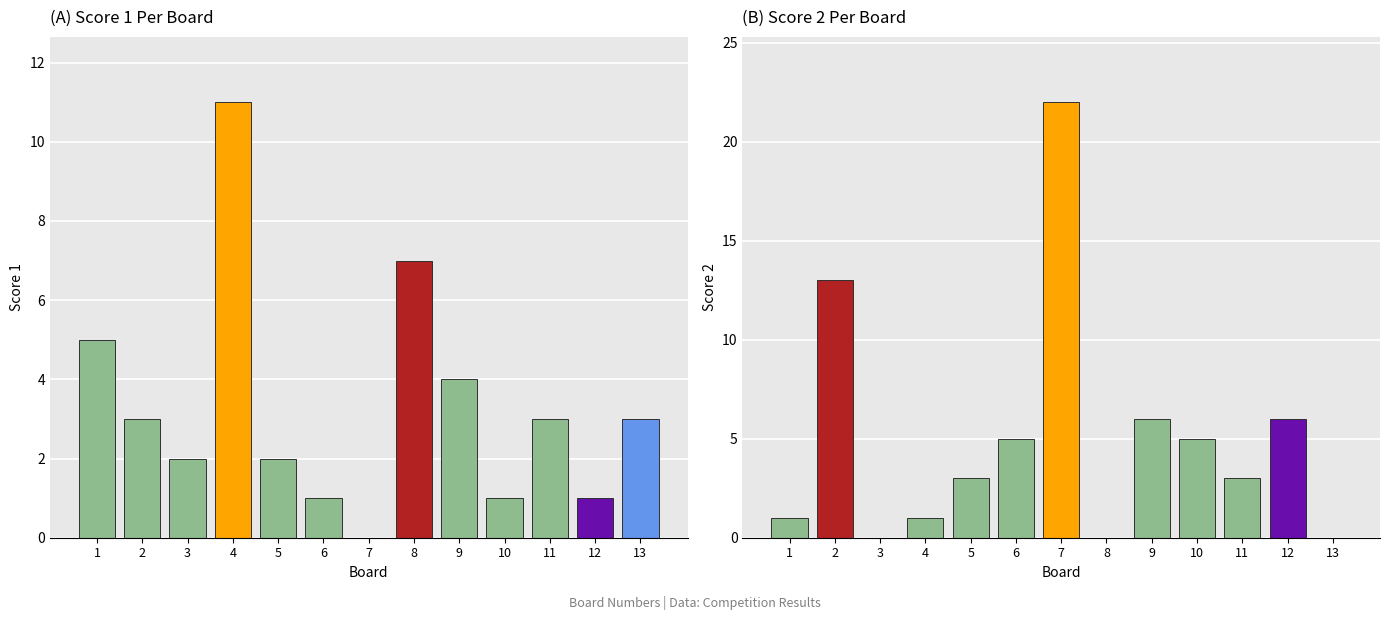

Between 12 and 8, which is larger?

8